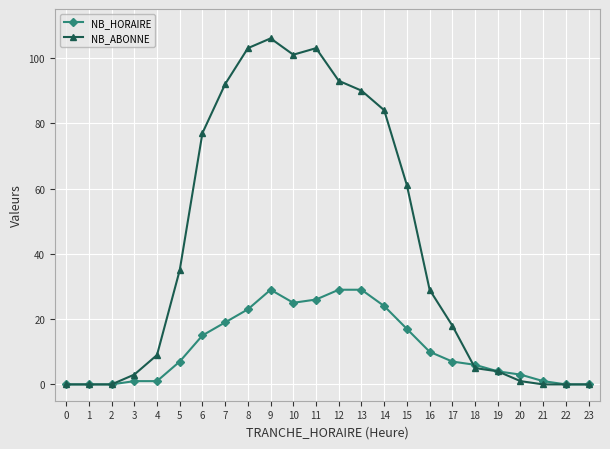

Between 17 and 18, which series saw the biggest shift?

NB_ABONNE